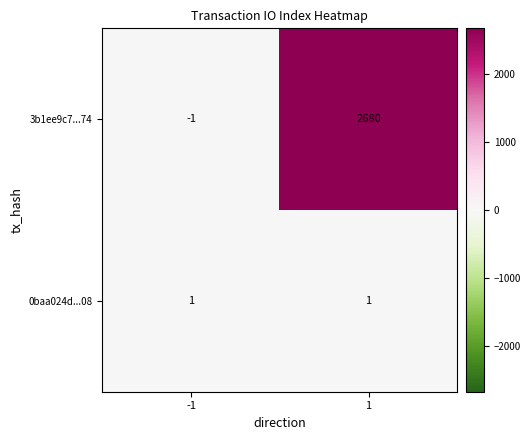

What is the spread (max minus min) of values at -1?

2